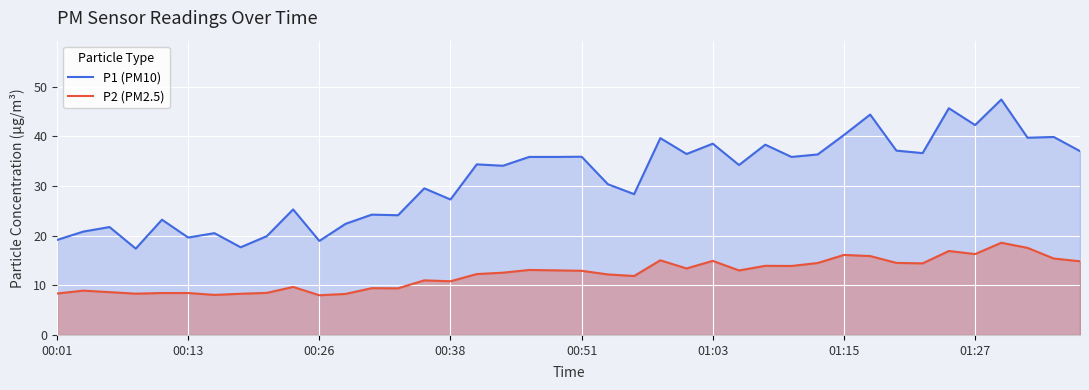

Does the chart display data point markers on the line(s)?

No